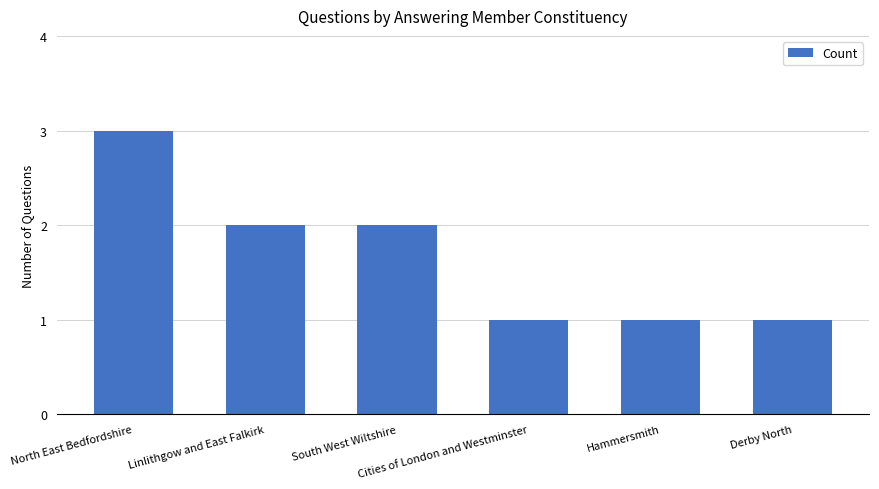

What position from the right is Linlithgow and East Falkirk?

5